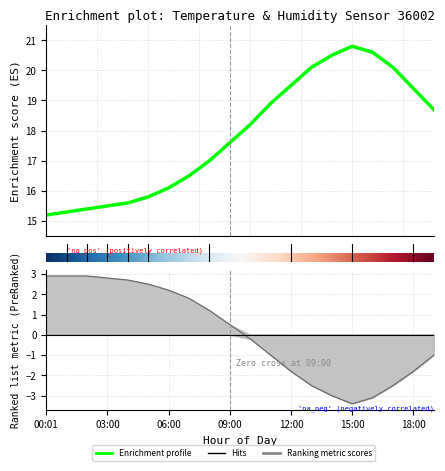

What is the label of the 16th point from the right?

04:00